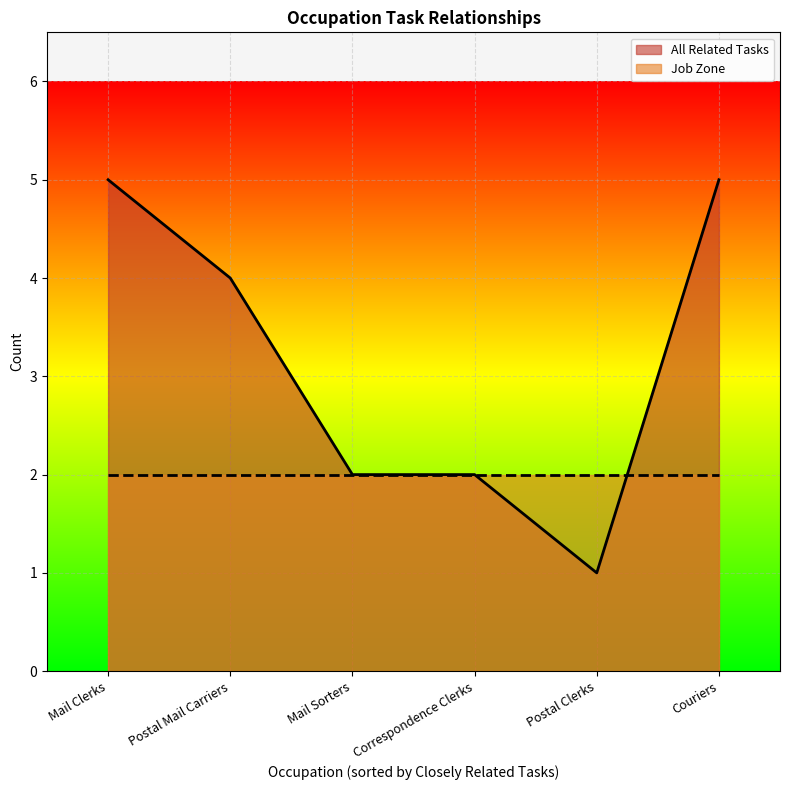

At which label is All Related Tasks closest to 3?

Mail Sorters